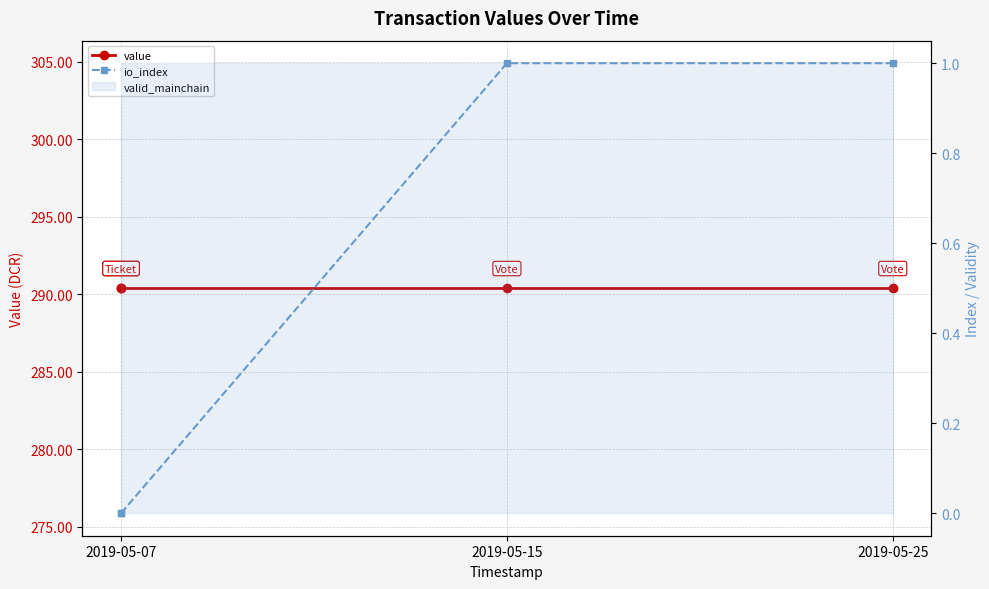

True or false: value and io_index intersect in this chart.

False